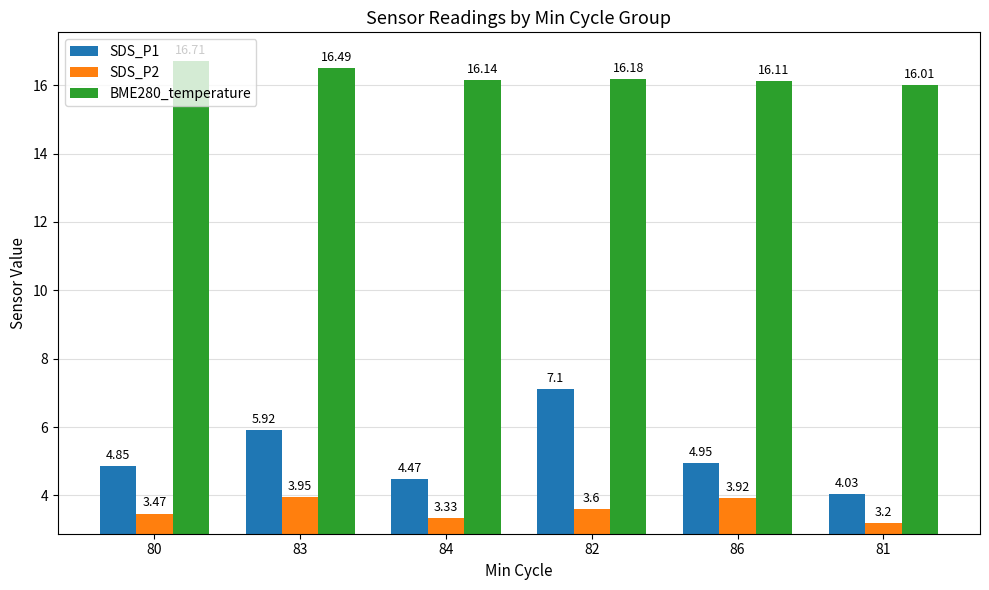

Read the BME280_temperature value at 84.

16.1